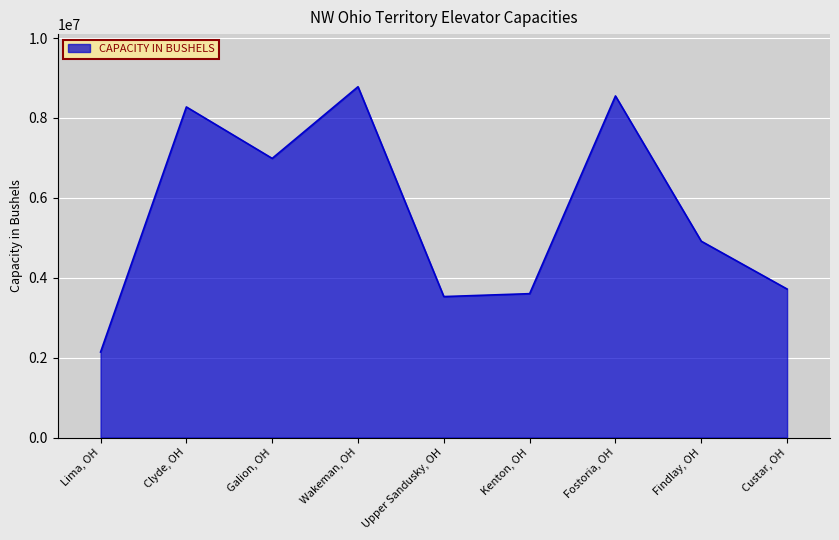

What position from the right is Lima, OH?

9